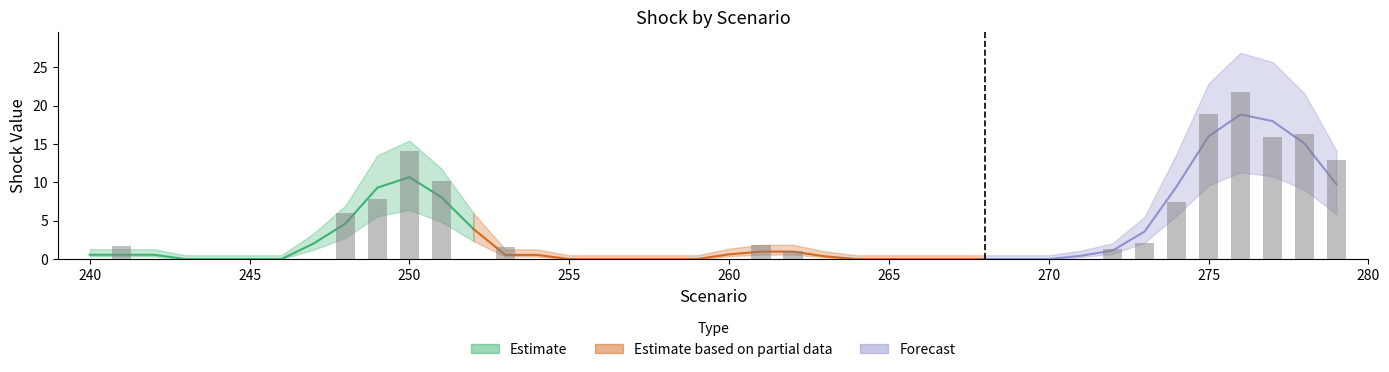

Rank the categories by value from lowest to highest.

240, 242, 243, 244, 245, 246, 247, 252, 254, 255, 256, 257, 258, 259, 260, 263, 264, 265, 266, 267, 268, 269, 270, 271, 262, 272, 253, 241, 261, 273, 248, 274, 249, 251, 279, 250, 277, 278, 275, 276